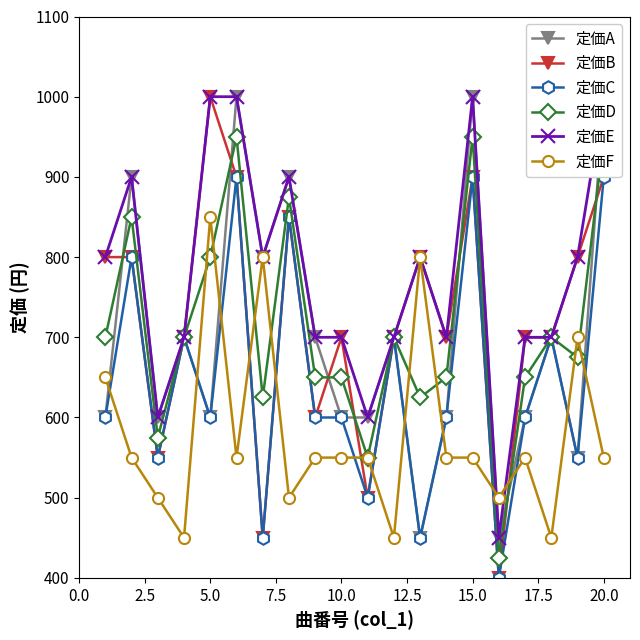

Where is the first local maximum for 定価F?

5.0